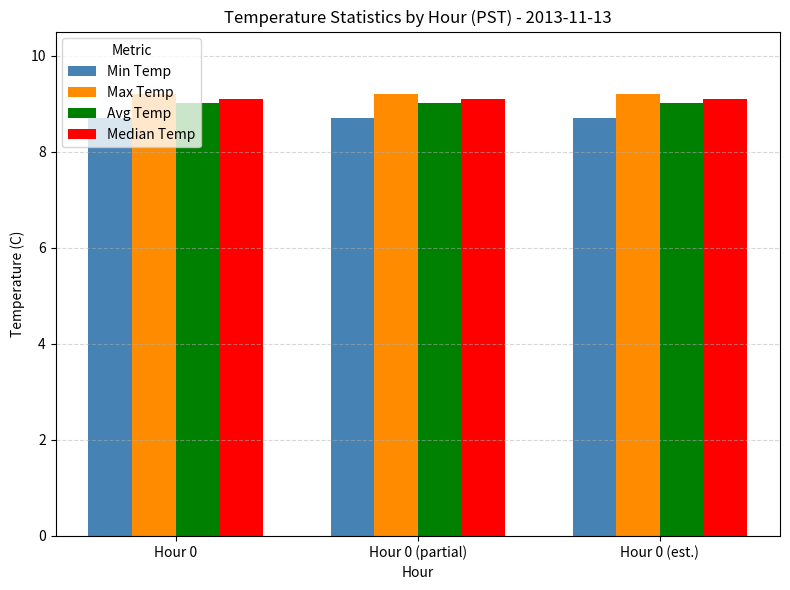

Is the value of Min Temp at Hour 0 greater than the value of Median Temp at Hour 0?

No